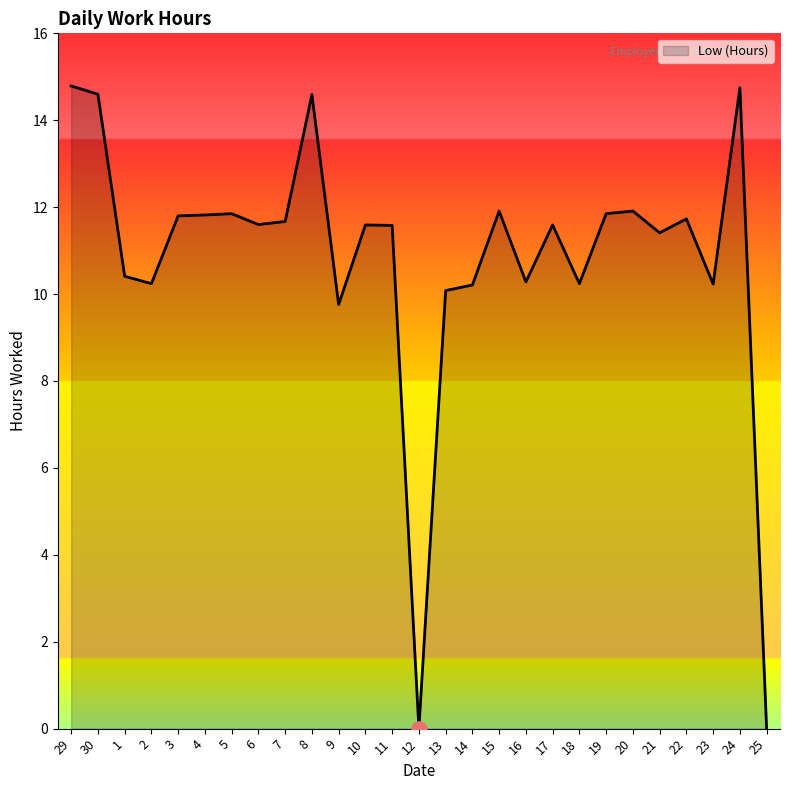

What is the change in value from 29 to 17?

-3.2